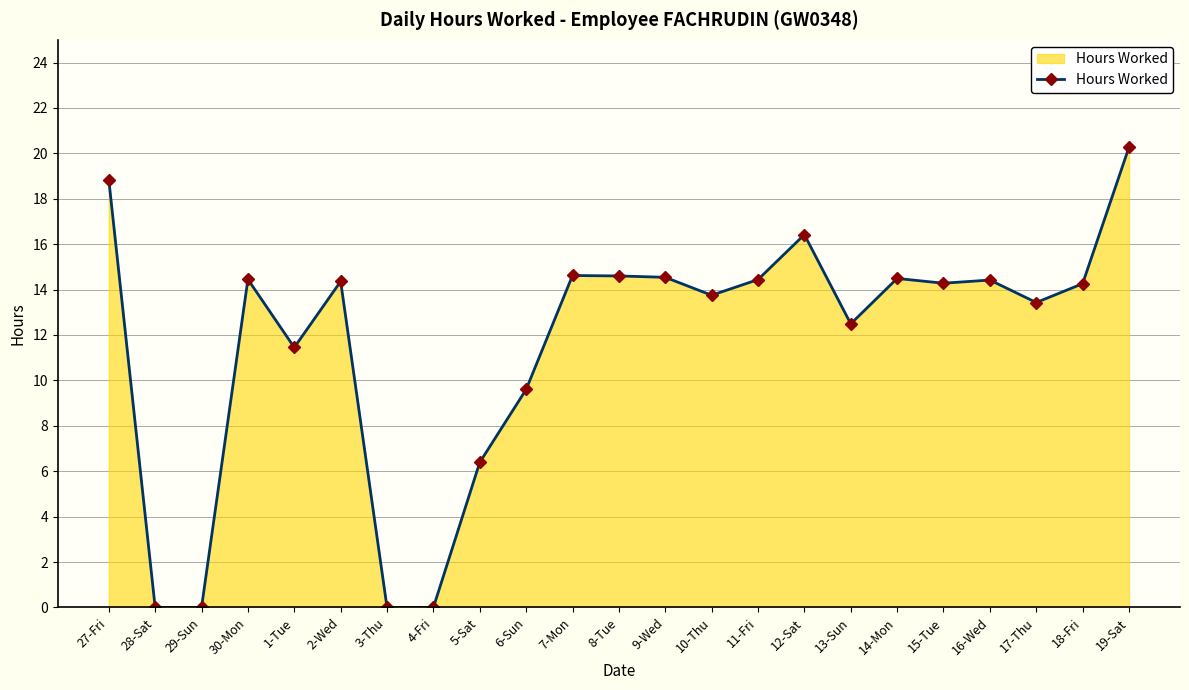

What position from the right is 17-Thu?

3